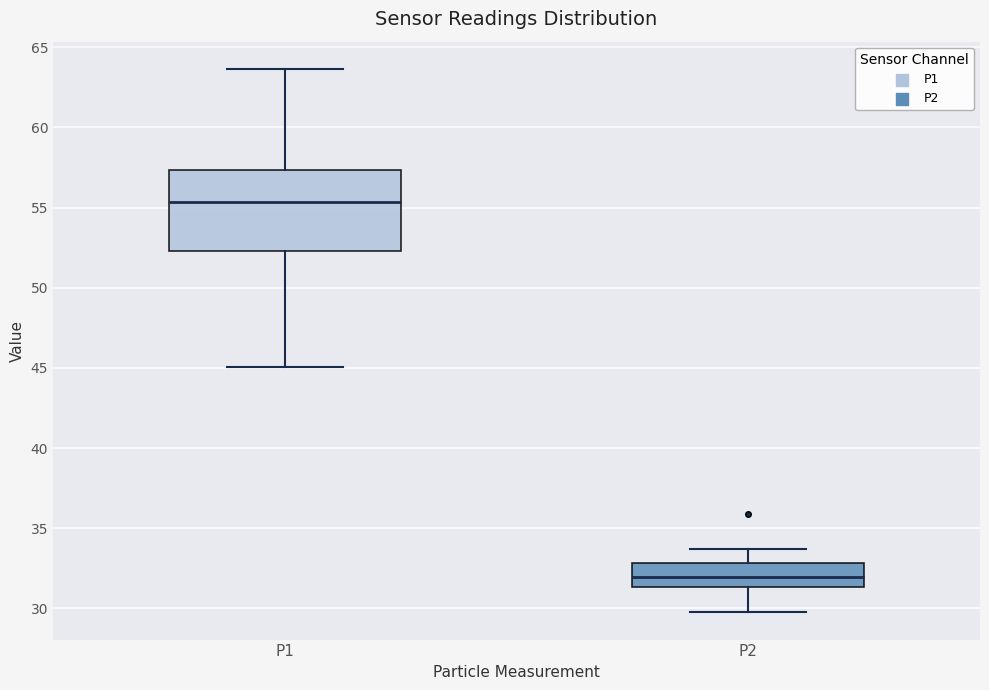

Reading left to right, transcribe this box plot: for each box, give where its median line is, the range the box spans, and where its two whiskers end, as read against the y-axis. The values are not printed on the chart, so give them approximately, as read against the axis.

P1: median 55.5, box 52.5 to 57.5, whiskers 45.0 to 63.5
P2: median 32.0, box 31.5 to 33.0, whiskers 30.0 to 33.5